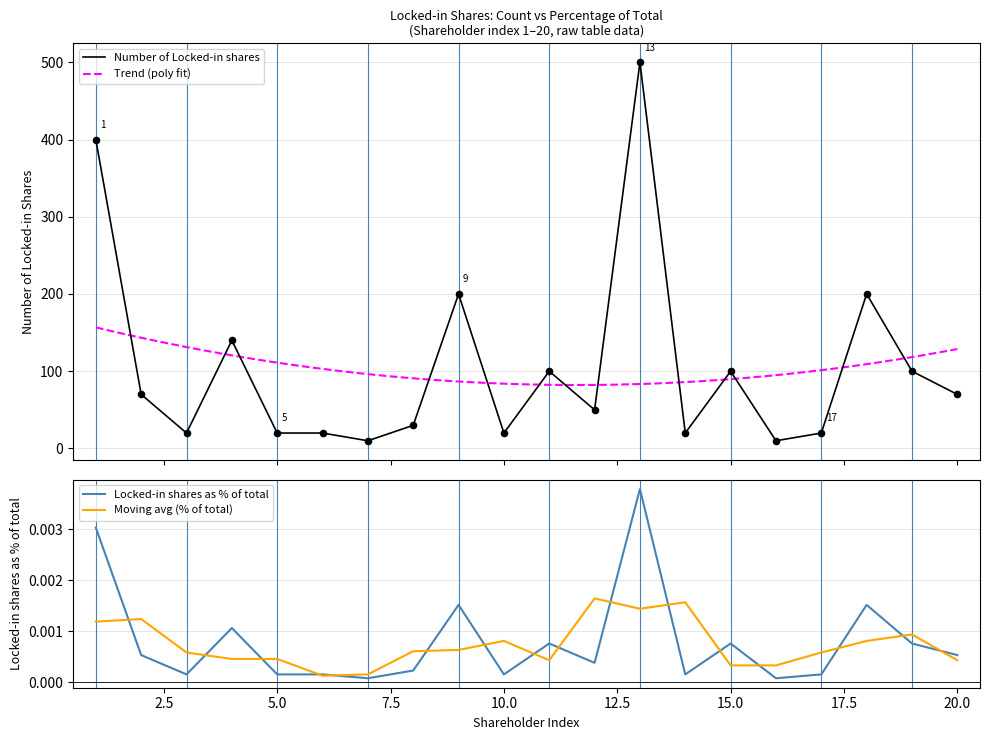

Which series has the largest total across all categories?

Number of Locked-in shares